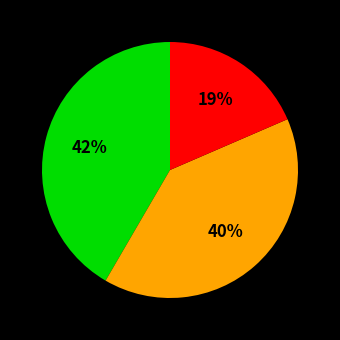

Is there a majority slice in this chart?

No